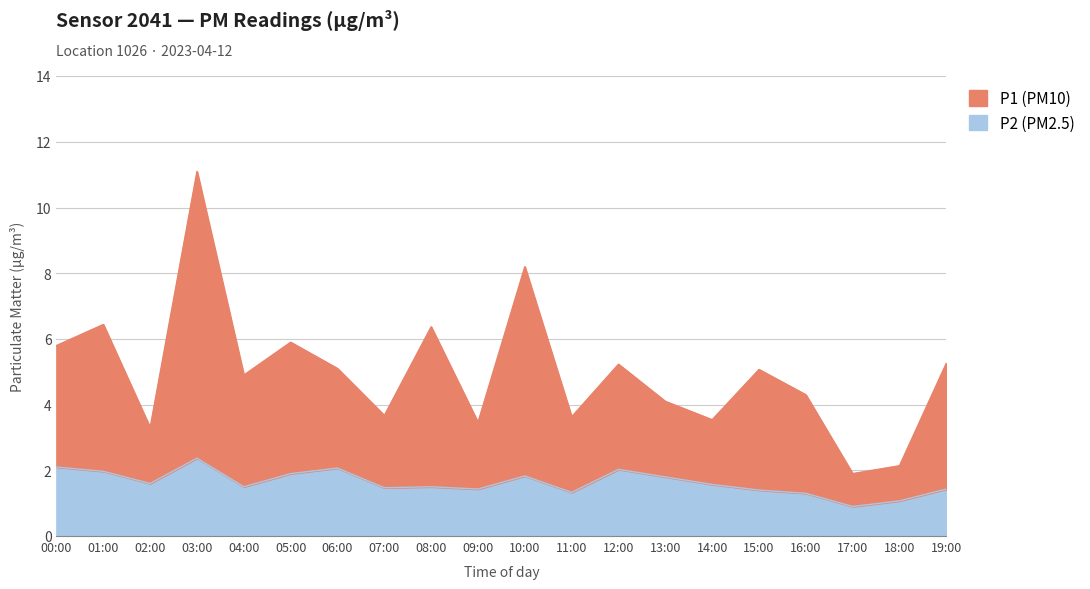

What is the sum of the P2 values at 12:00 and 04:00?

3.5